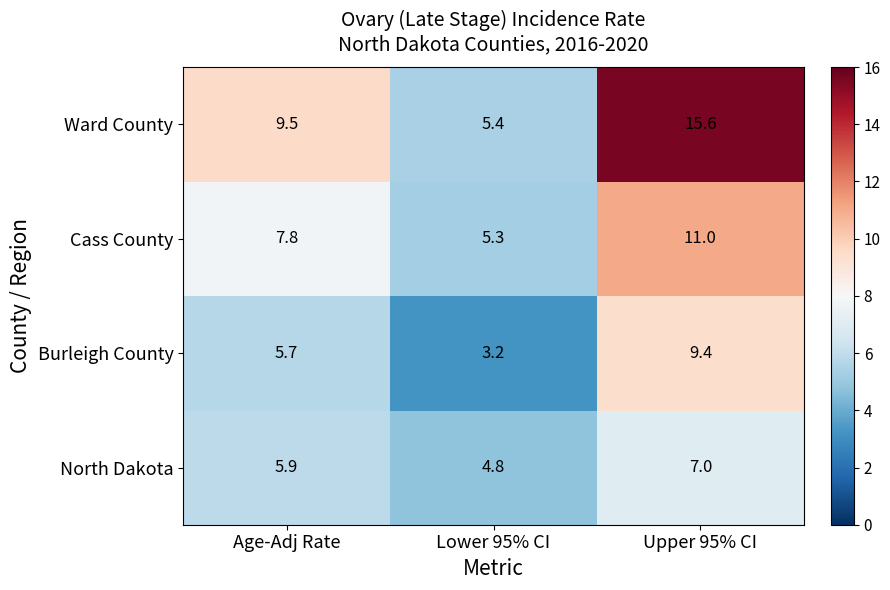

Which series has the largest total across all categories?

Ward County